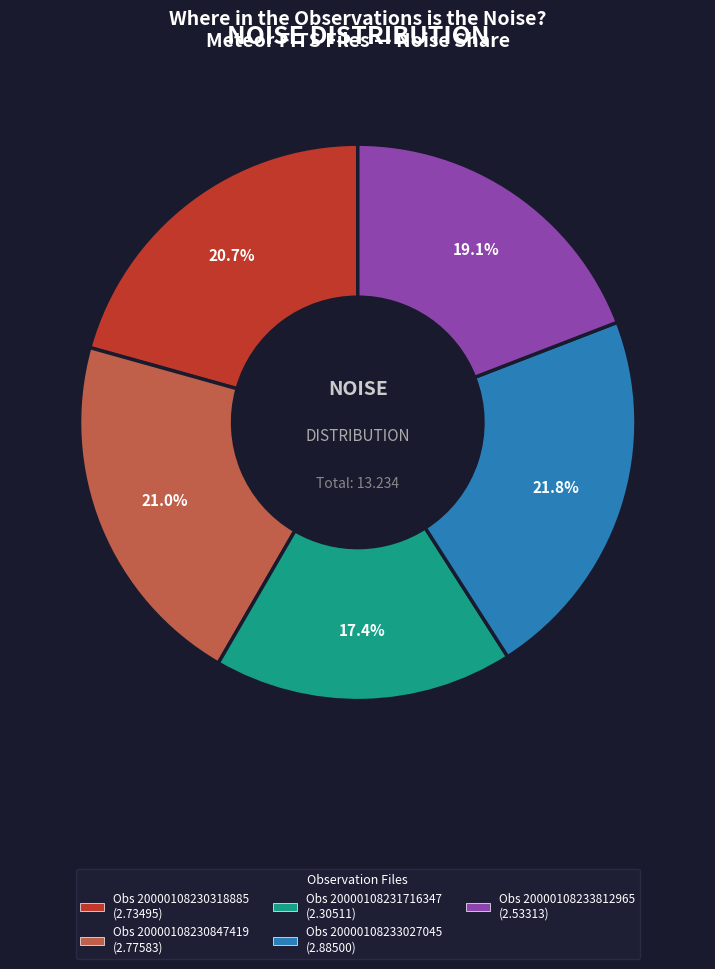

Is there any slice that represents more than half of the pie?

No